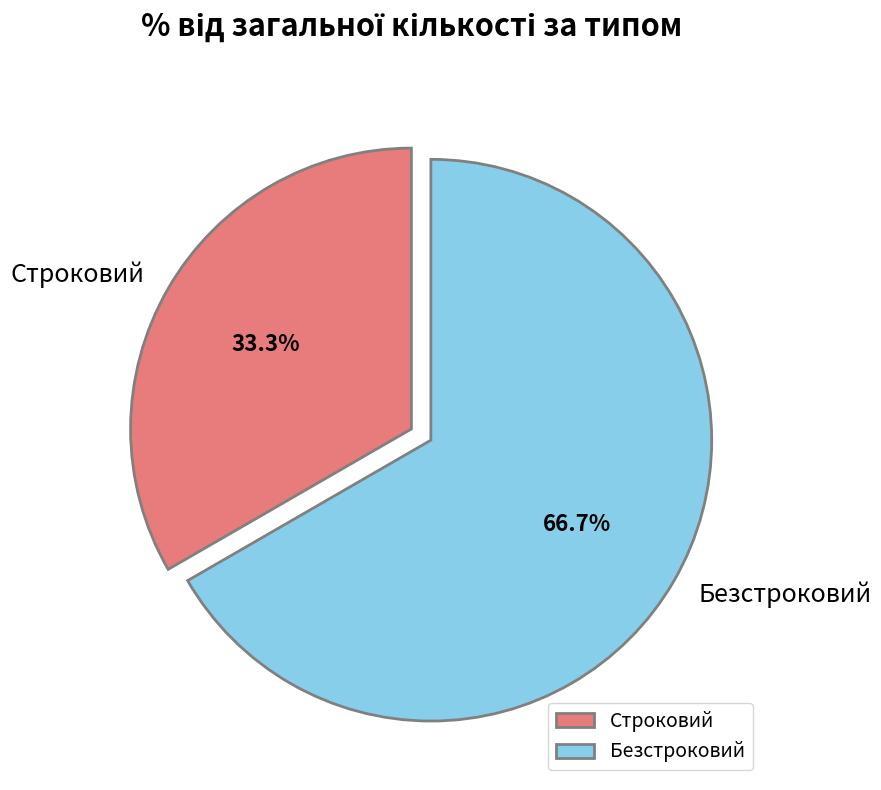

True or false: Безстроковий accounts for 78% of the total.

False